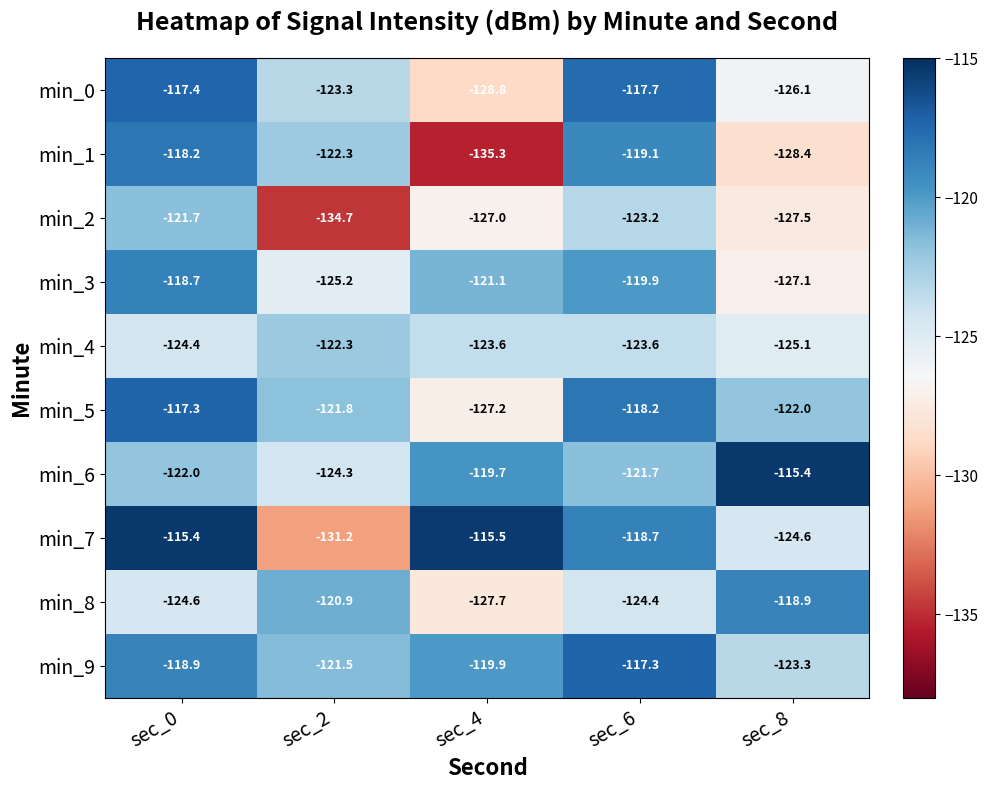

Which series has the largest range (max minus min)?

min_1